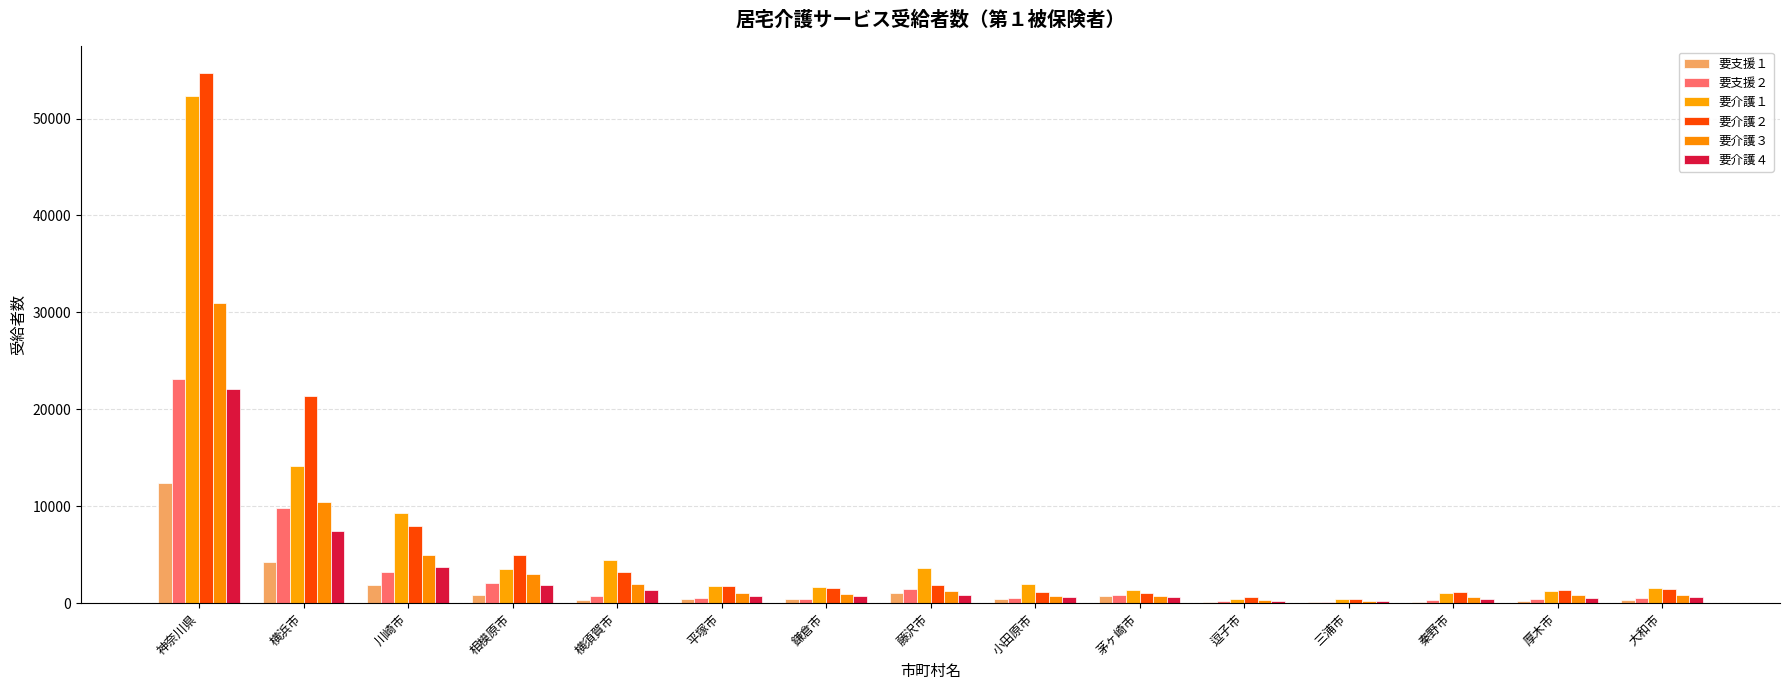

What is the spread (max minus min) of values at 三浦市?

391